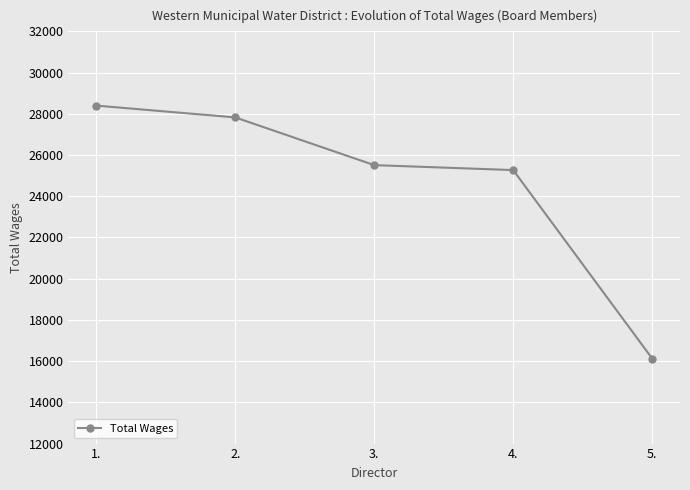

Does the chart display data point markers on the line(s)?

Yes